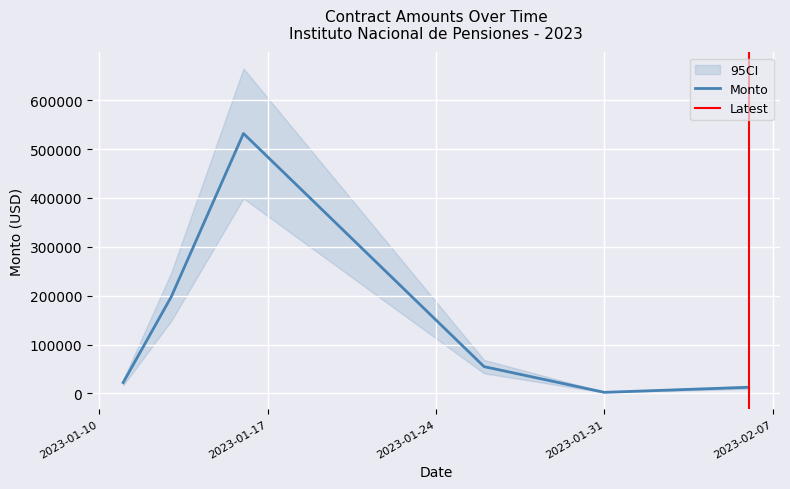

What is the maximum value for Monto?

532051.8